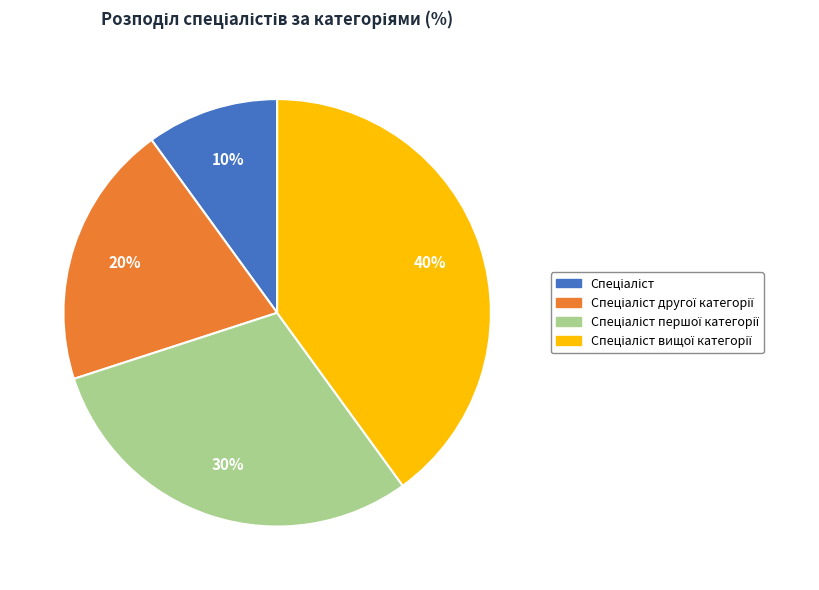

To the nearest percent, what is the difference between the largest and smallest slice percentages?

30%